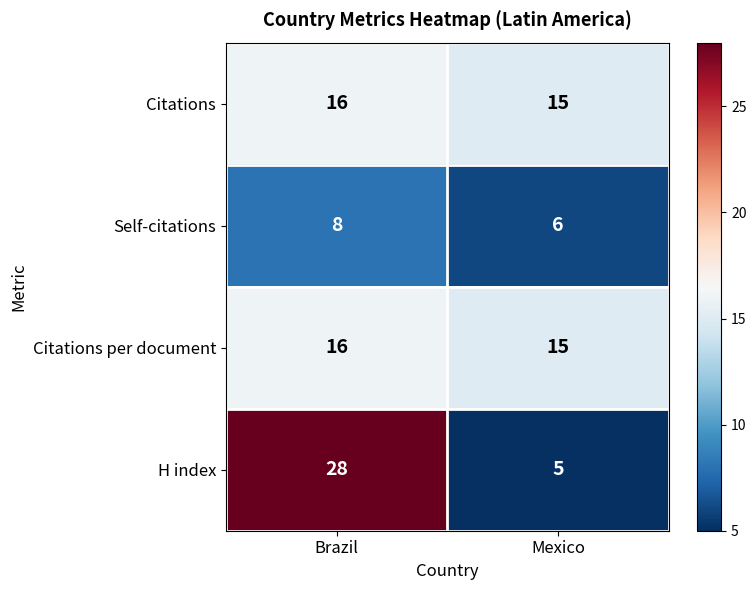

What is the total value across all series at Mexico?

41